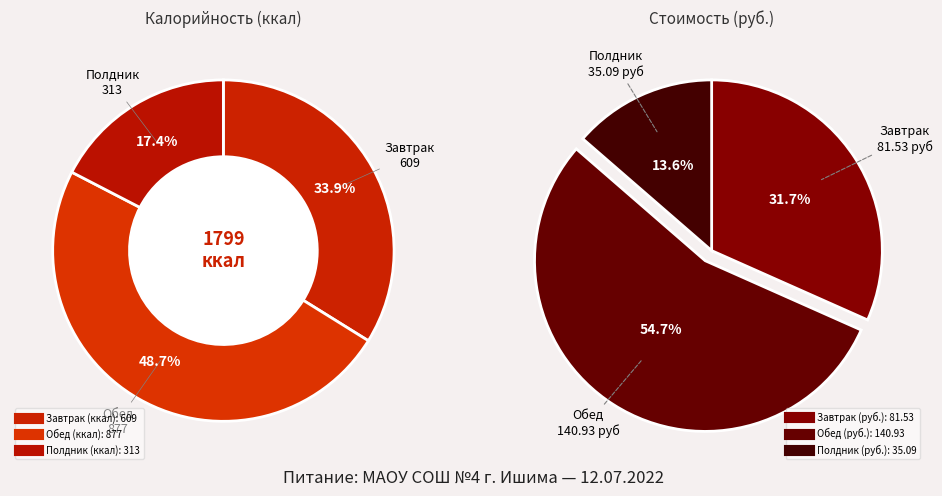

To the nearest percent, what percentage of the pie is Завтрак?

34%